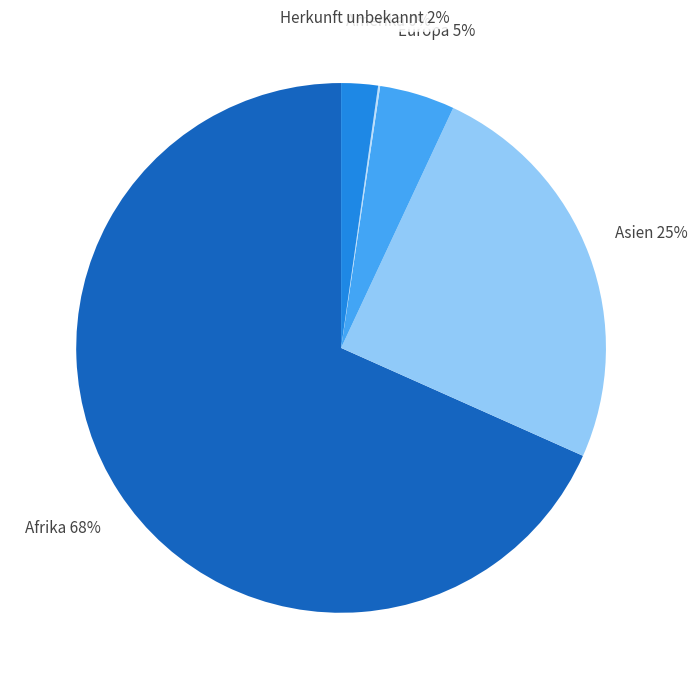

Which category accounts for the majority?

Afrika